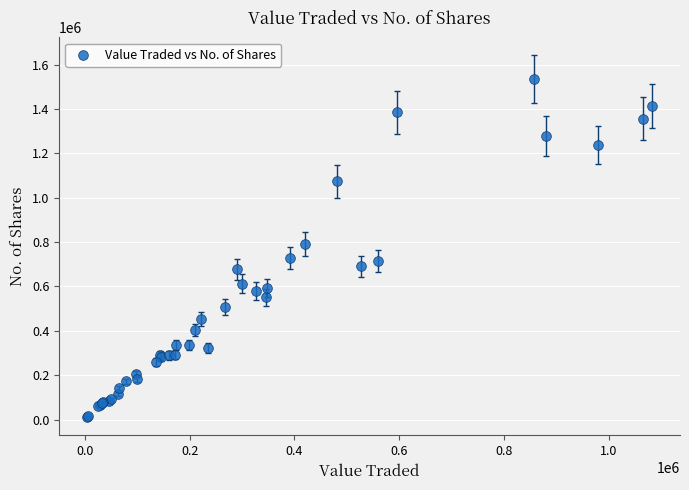

What Y value in the scatter plot is closest to 772312?

791916